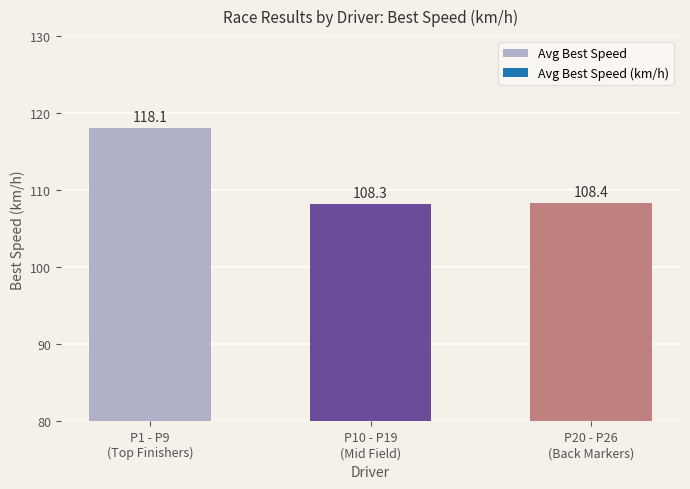

Reading right to left, transcribe all the data shown in this chart.

P20 - P26
(Back Markers)=108.4	P10 - P19
(Mid Field)=108.3	P1 - P9
(Top Finishers)=118.1